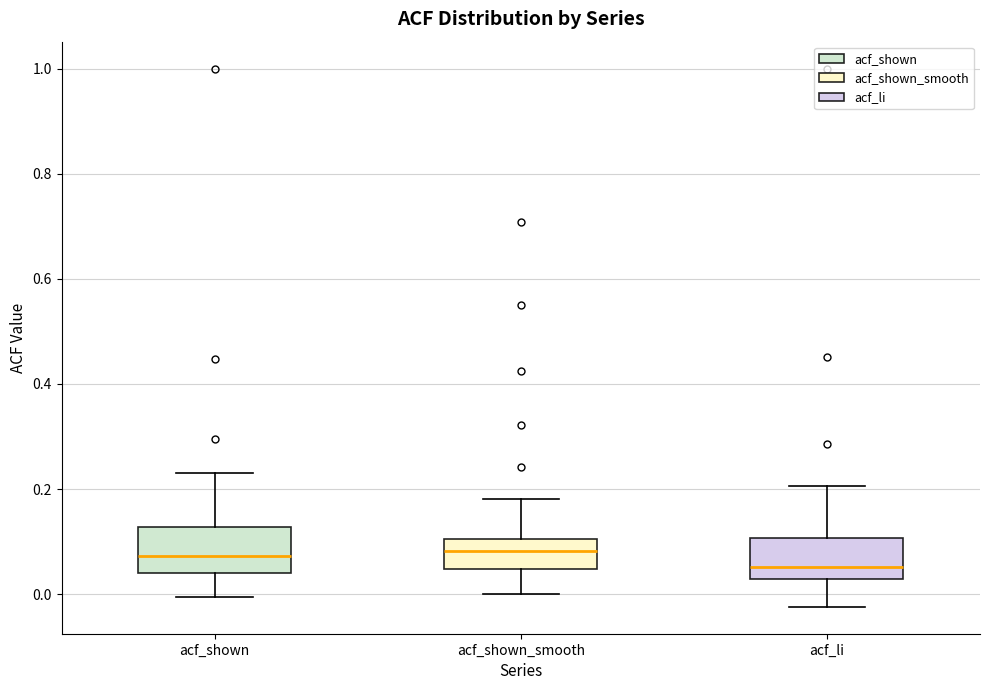

Reading left to right, transcribe this box plot: for each box, give where its median line is, the range the box spans, and where its two whiskers end, as read against the y-axis. The values are not printed on the chart, so give them approximately, as read against the axis.

acf_shown: median 0.08, box 0.04 to 0.12, whiskers 0.00 to 0.24
acf_shown_smooth: median 0.08, box 0.04 to 0.10, whiskers 0.00 to 0.18
acf_li: median 0.06, box 0.02 to 0.10, whiskers -0.02 to 0.20